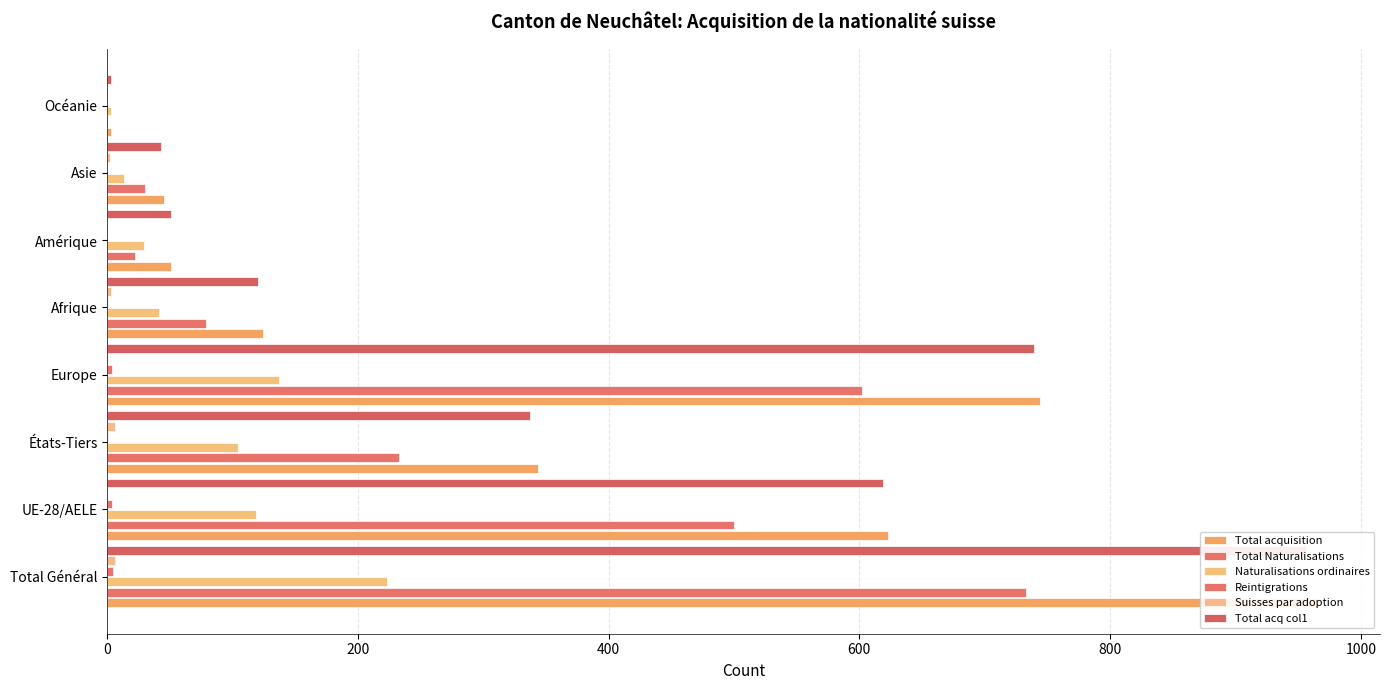

What is the difference between the maximum and second lowest values in the Total acq col1 series?

913